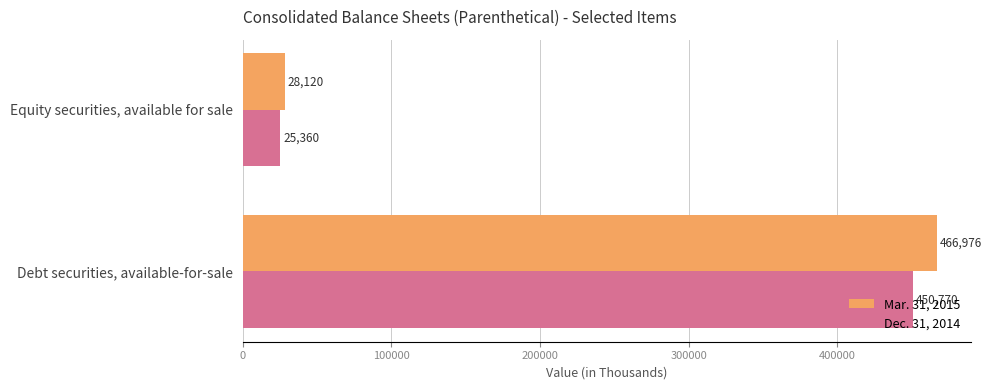

Count the Mar. 31, 2015 values in the range 28120 to 466976.

2